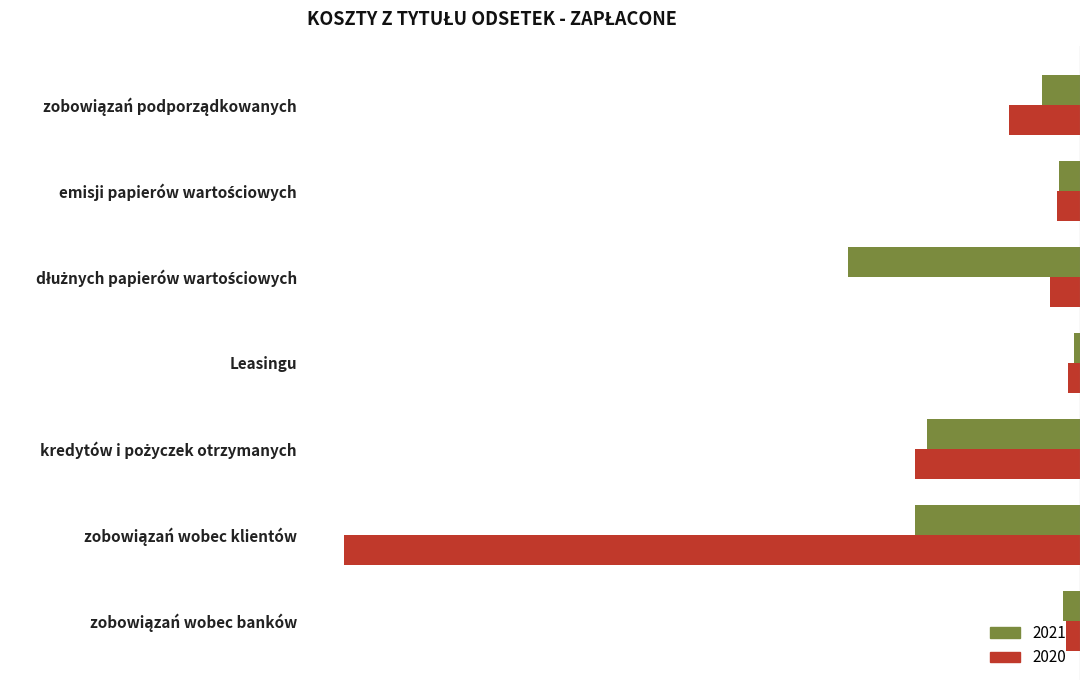

List the series in order of their overall mean, lowest first.

2020, 2021